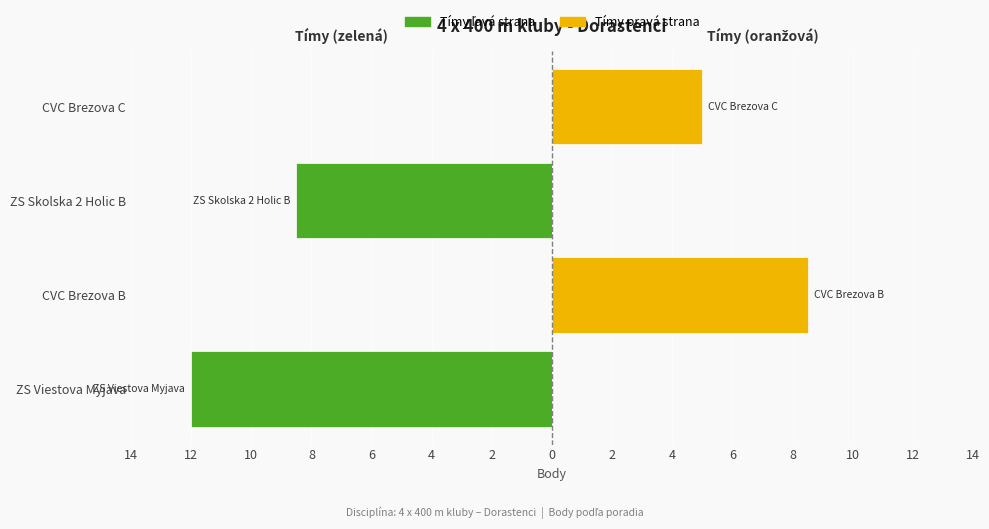

Read the 1. a 3. tím (zelená) value at ZS Skolska 2 Holic B.

-8.5